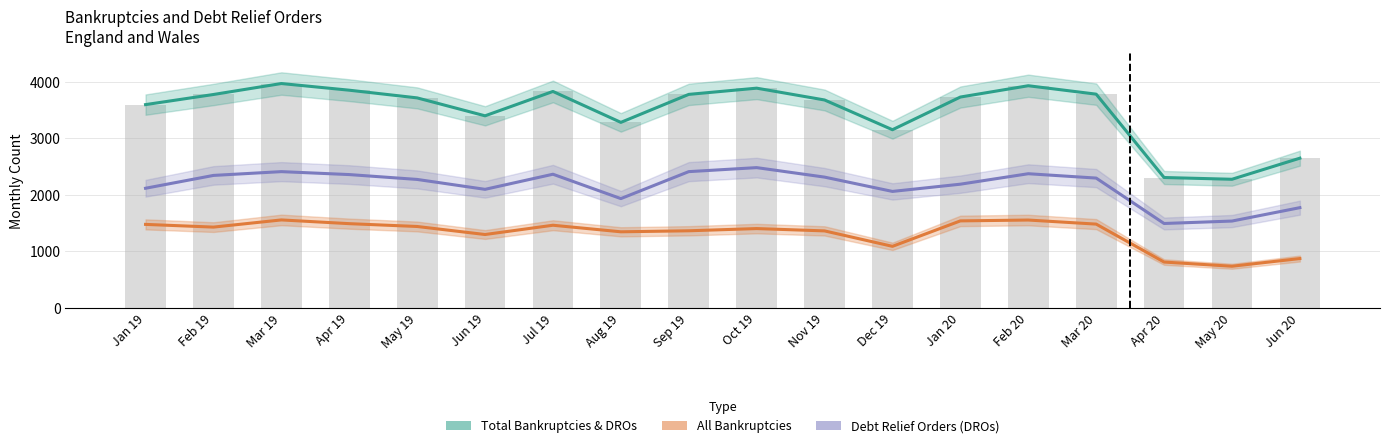

What is the total value across all series at Oct 19?

7776